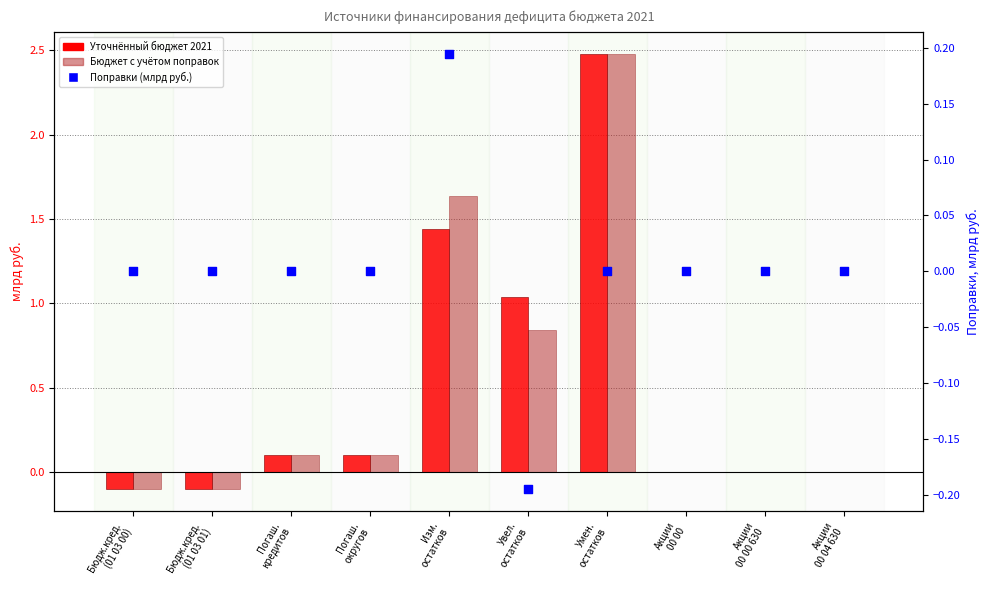

Which series has the largest total across all categories?

Уточнённый бюджет 2021